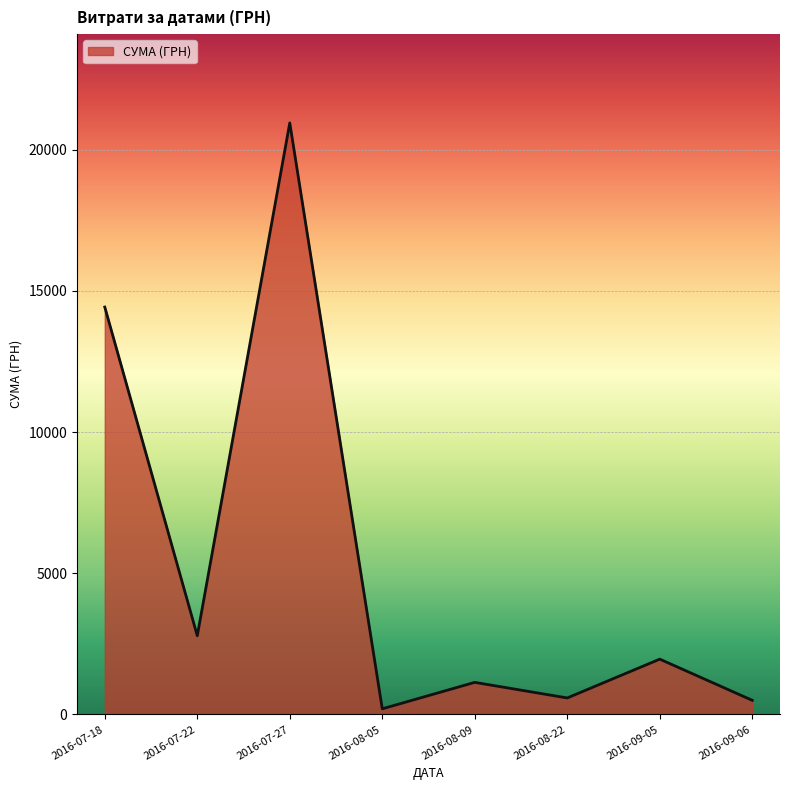

At which category does the data reach its first local valley?

2016-07-22